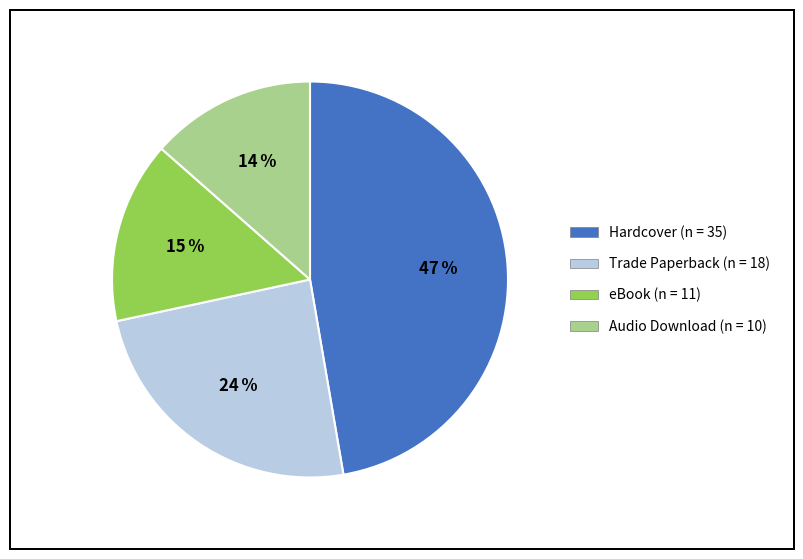

Is Audio Download the majority of the pie?

No